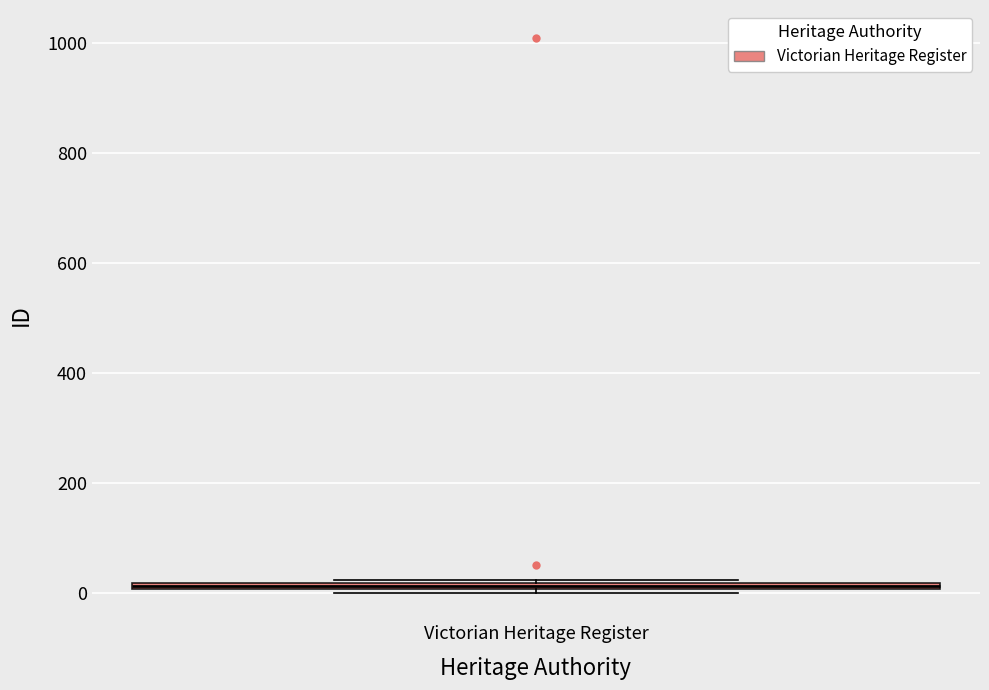

Where is the upper edge of the box for Victorian Heritage Register on the y-axis? The values are not printed on the chart, so give them approximately, as read against the axis.

20